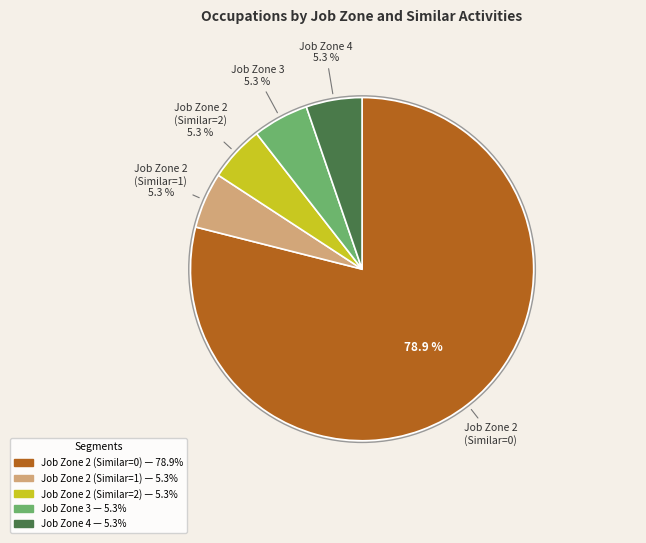

What percentage is the Job Zone 2 (Similar=0) slice, to the nearest percent?

79%